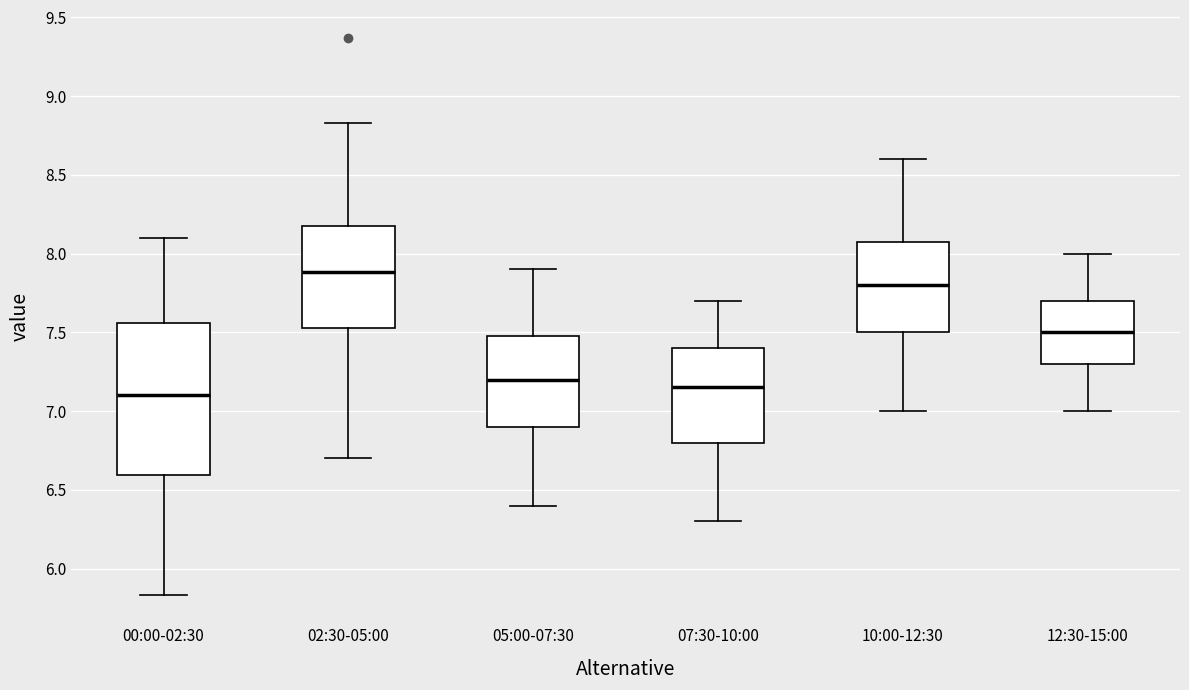

Reading left to right, read every box against the y-axis: the position of its median line, the range the box covers, and the ends of its whiskers. The values are not printed on the chart, so give them approximately, as read against the axis.

00:00-02:30: median 7.10, box 6.60 to 7.55, whiskers 5.85 to 8.10
02:30-05:00: median 7.90, box 7.55 to 8.20, whiskers 6.70 to 8.85
05:00-07:30: median 7.20, box 6.90 to 7.50, whiskers 6.40 to 7.90
07:30-10:00: median 7.15, box 6.80 to 7.40, whiskers 6.30 to 7.70
10:00-12:30: median 7.80, box 7.50 to 8.10, whiskers 7.00 to 8.60
12:30-15:00: median 7.50, box 7.30 to 7.70, whiskers 7.00 to 8.00